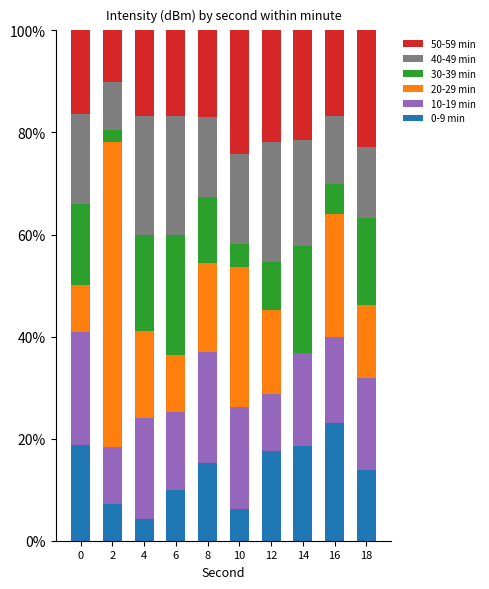

What is the sum of the 0-9 min values at 18 and 12?

31.3